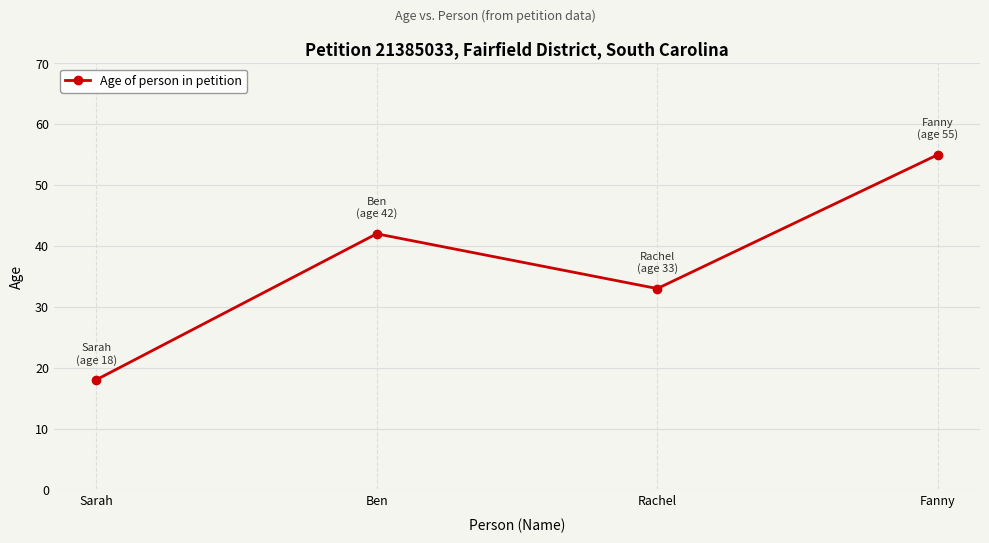

At which category does the data reach its first local peak?

Ben